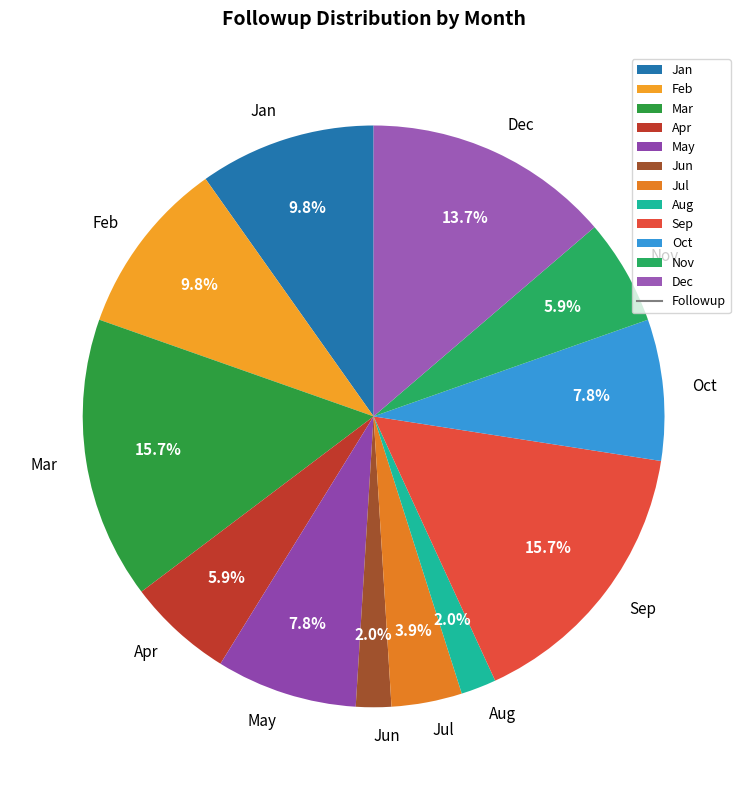

Is it true that Mar is 29% of the pie?

False